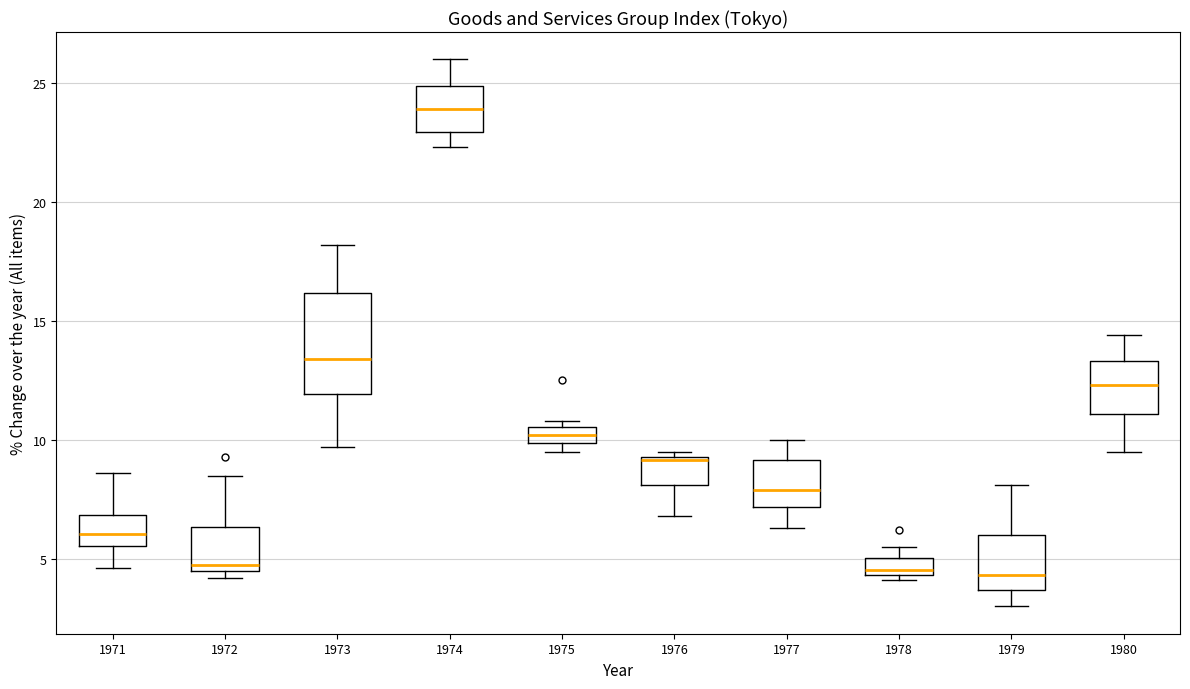

Where does the upper whisker of the box at x = 1974 end on the y-axis? The values are not printed on the chart, so give them approximately, as read against the axis.

26.0